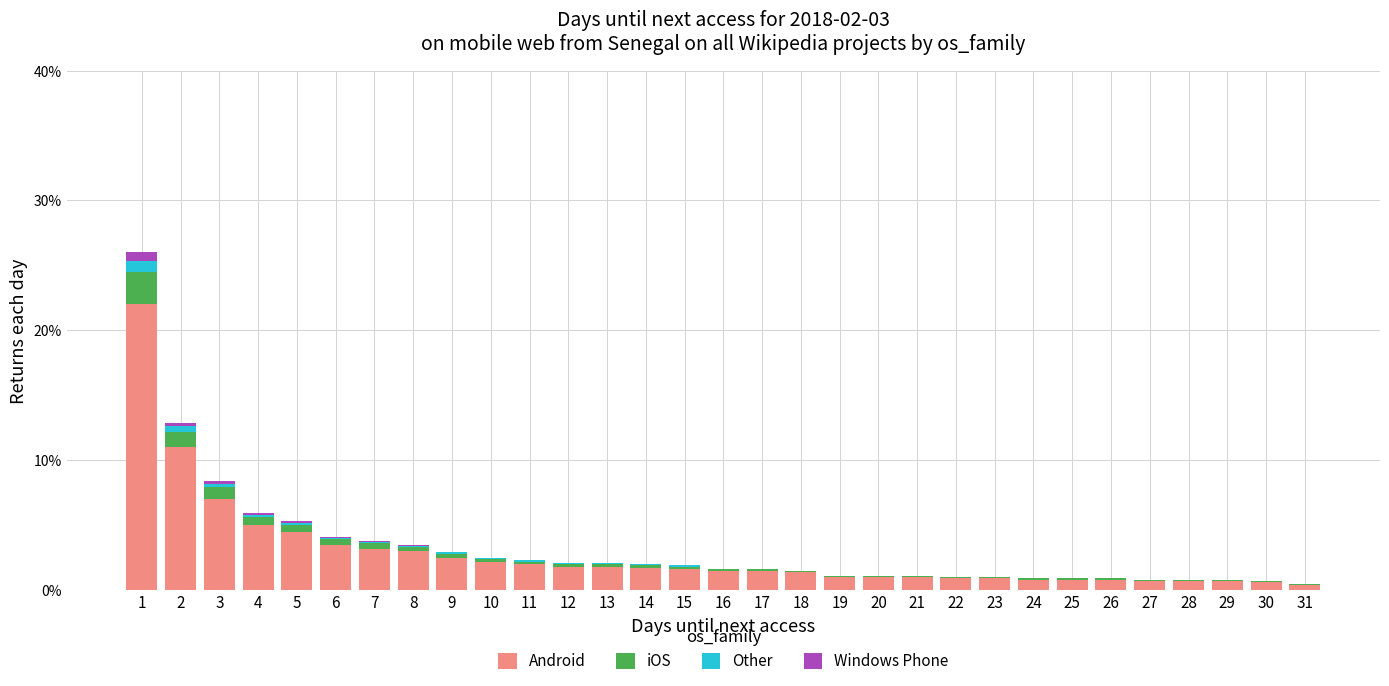

Are the bars horizontal?

No